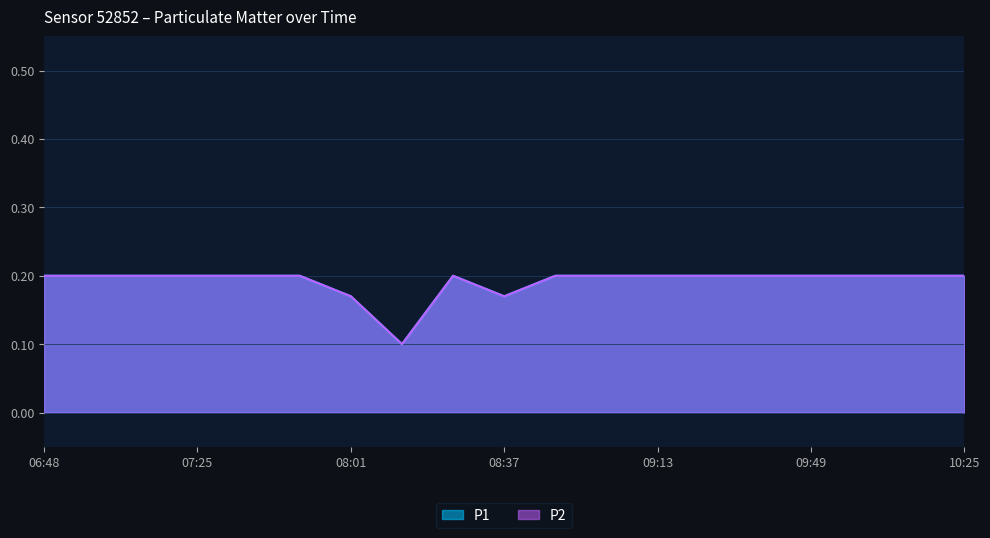

True or false: P1 and P2 cross at least once.

False